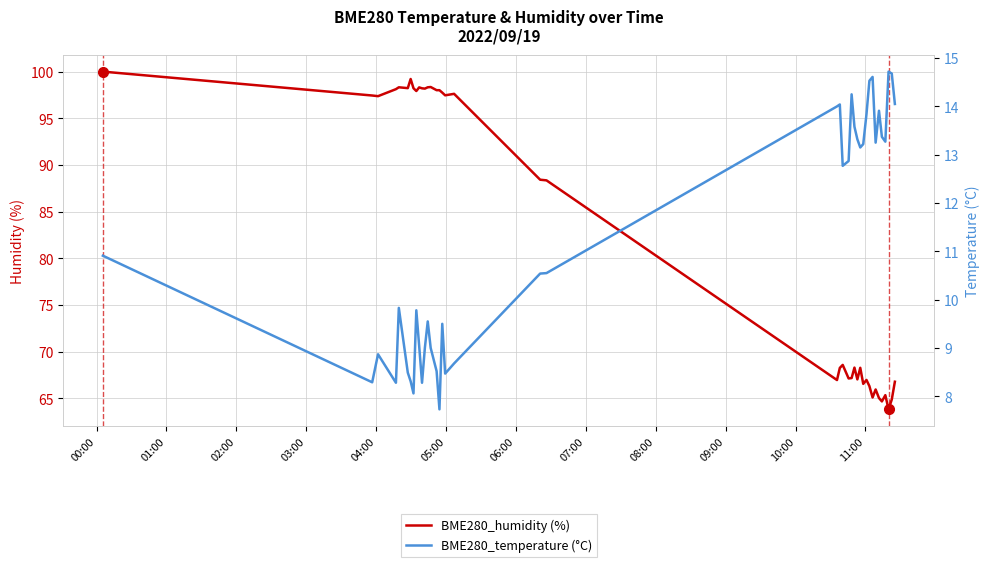

What is the maximum value for BME280_temperature (°C)?

14.7